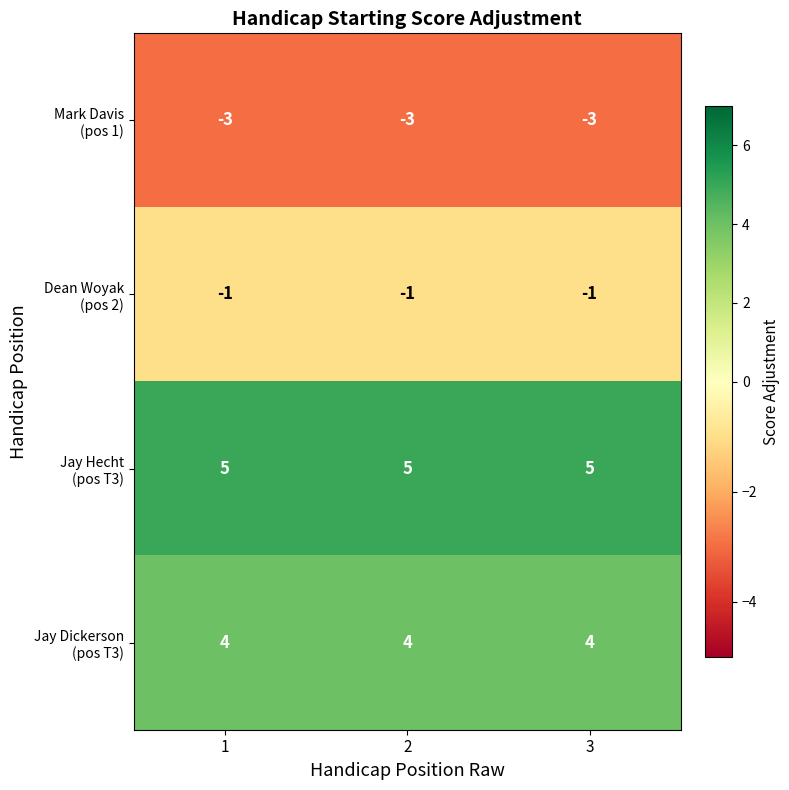

What is the difference between the highest and lowest values at 3?

8